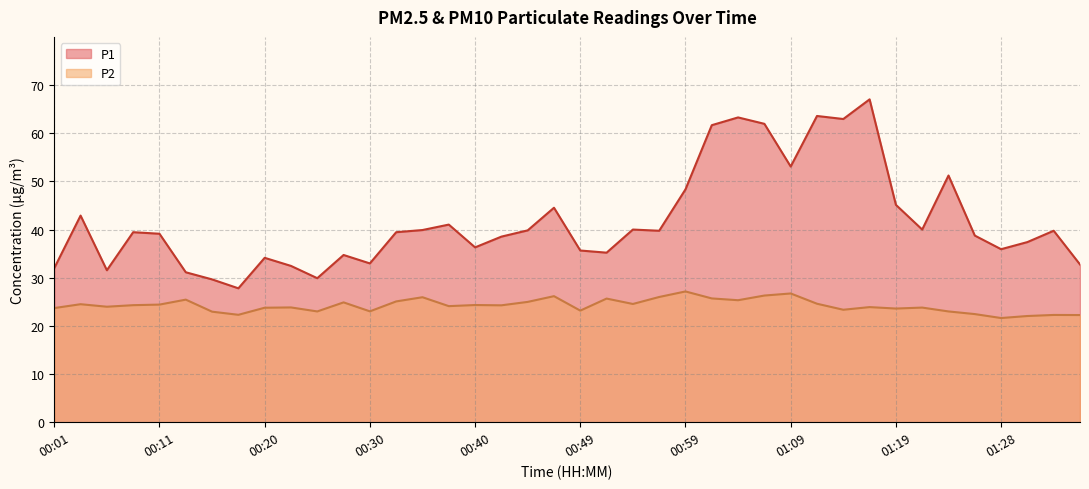

In P1, how many points are higher than both neighbors (excluding endpoints)?

12